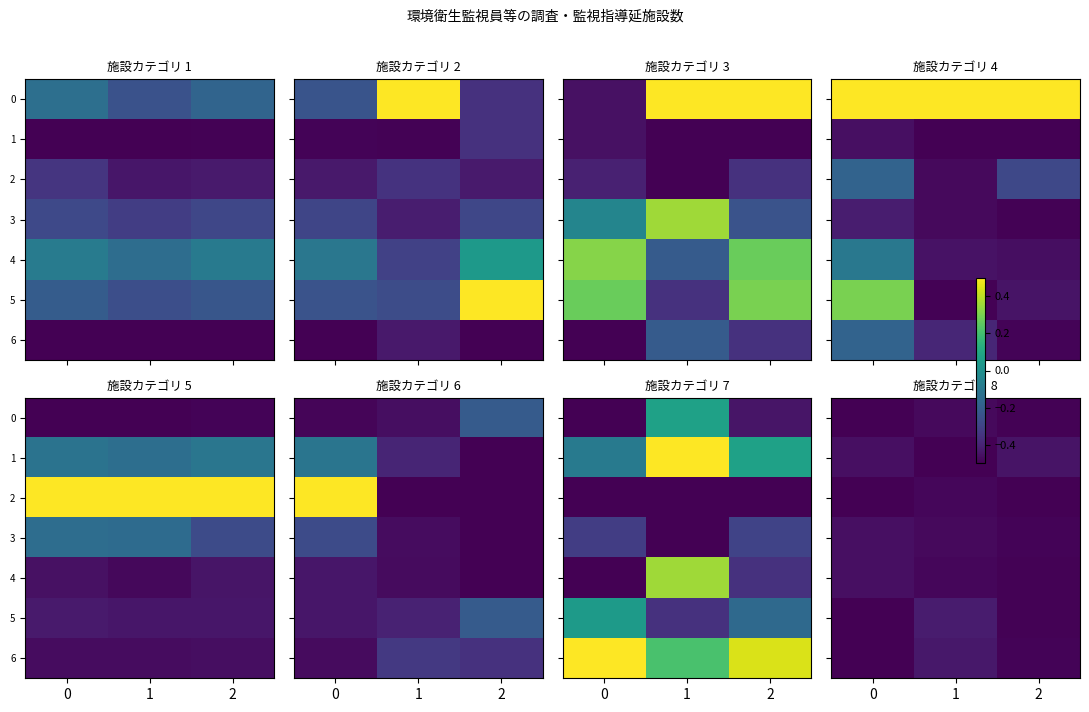

What is the difference between the highest and lowest values at 1?

0.1